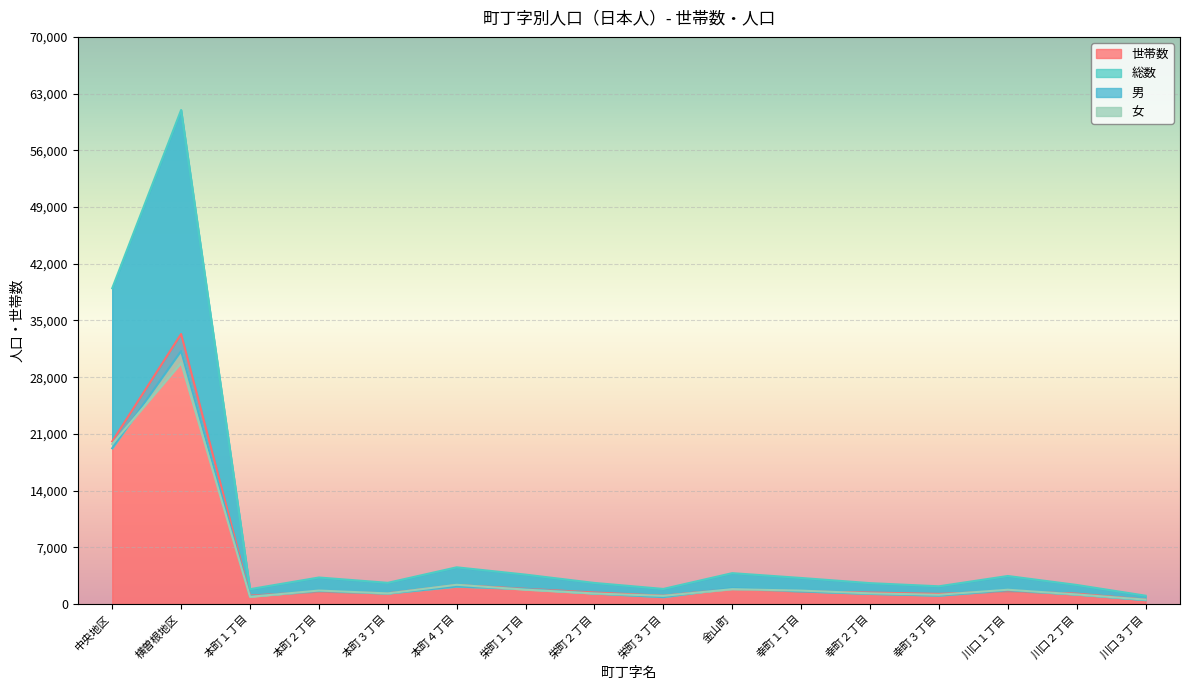

Is it true that 男 equals 2157 at 本町４丁目?

True